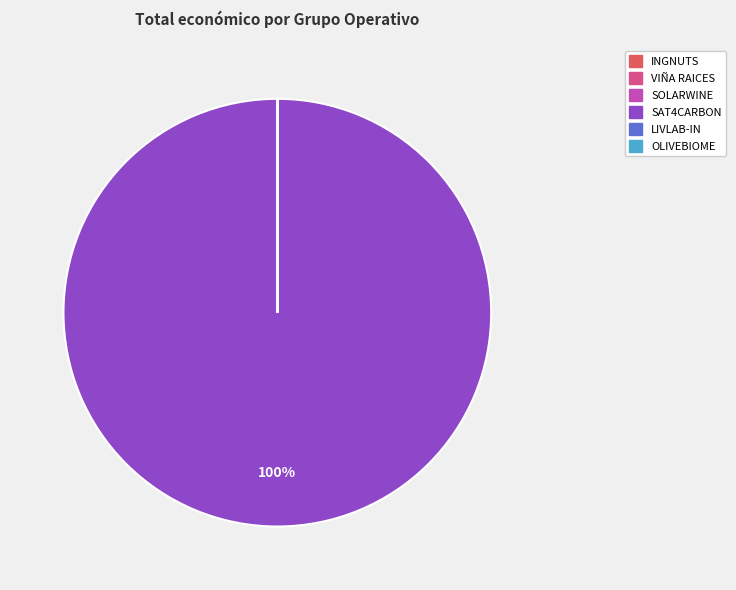

Is there a majority slice in this chart?

Yes